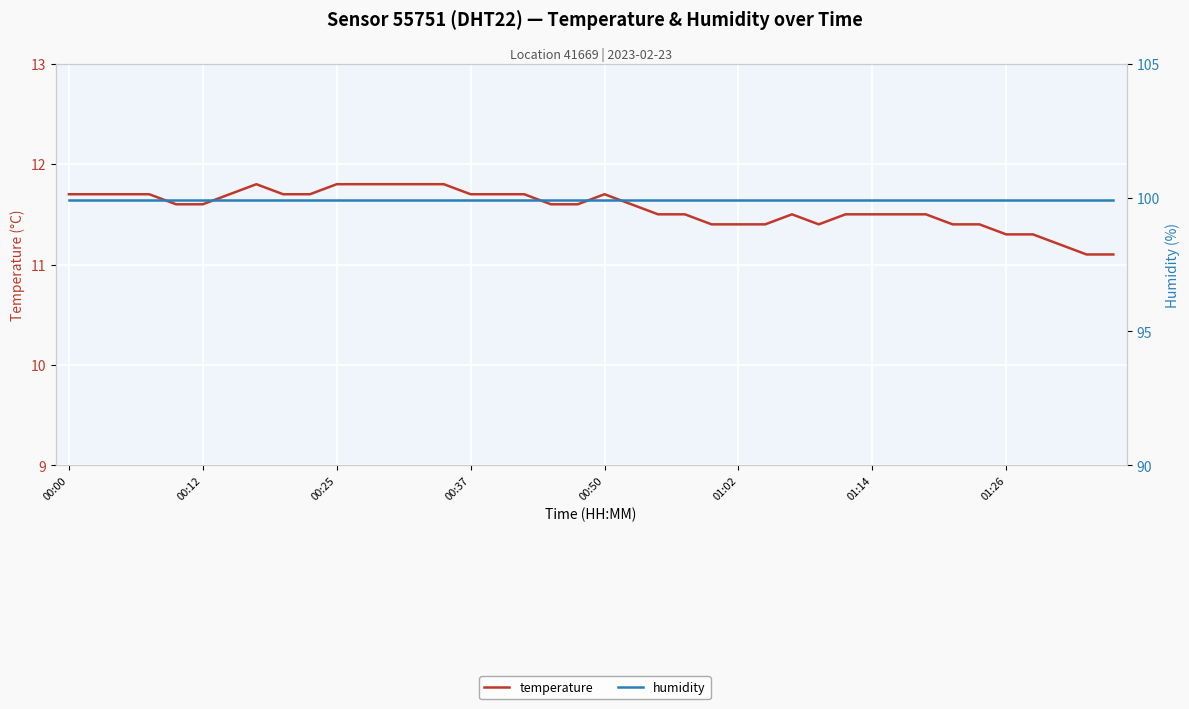

What is the average value of the temperature series?

11.6